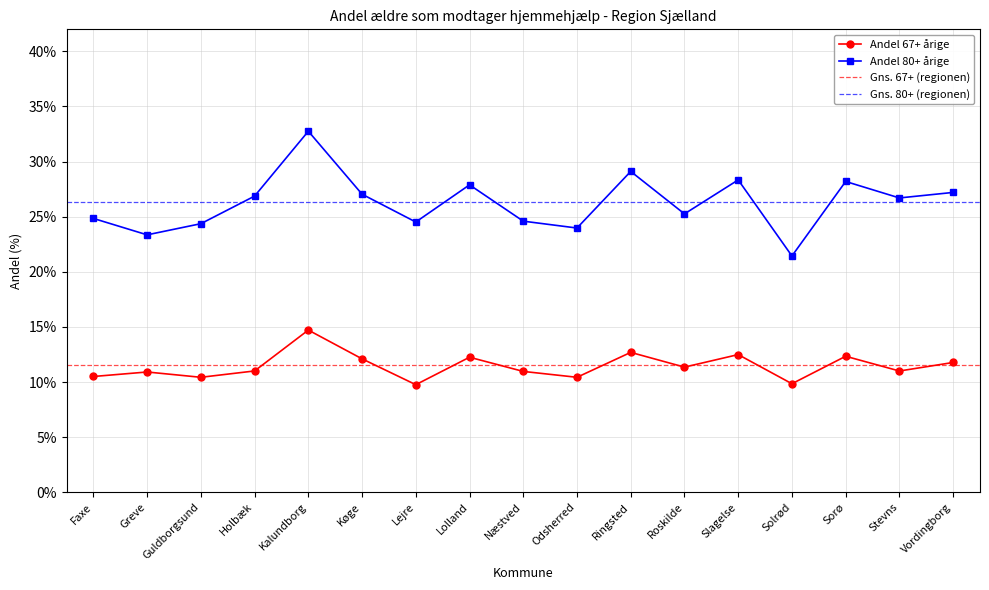

At how many categories does at least one series exceed 0?

17